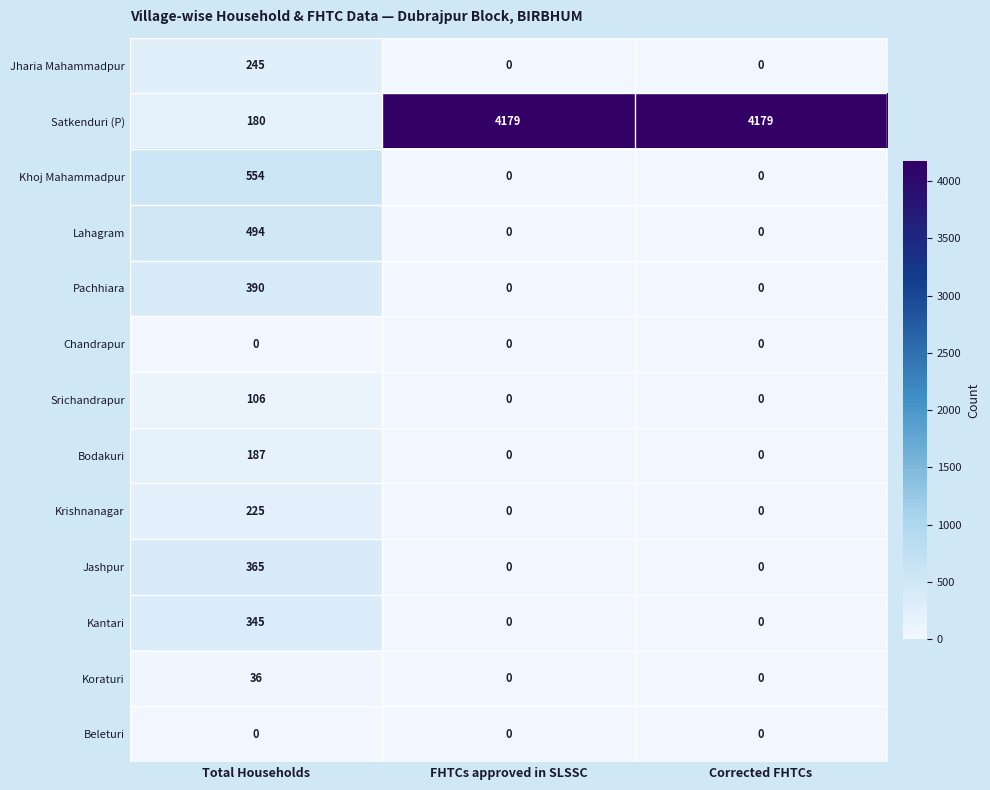

Is it true that Kantari equals 345 at Total Households?

True